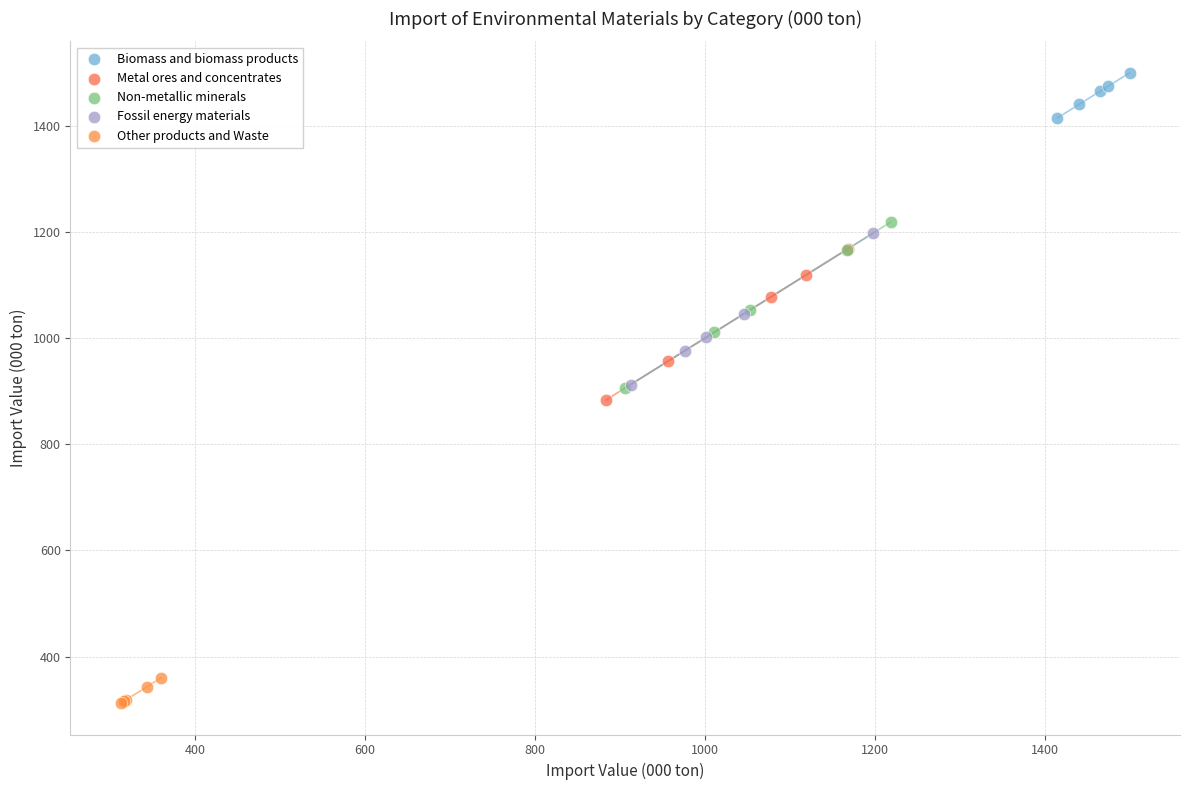

Which series contains the highest Y value?

Biomass and biomass products